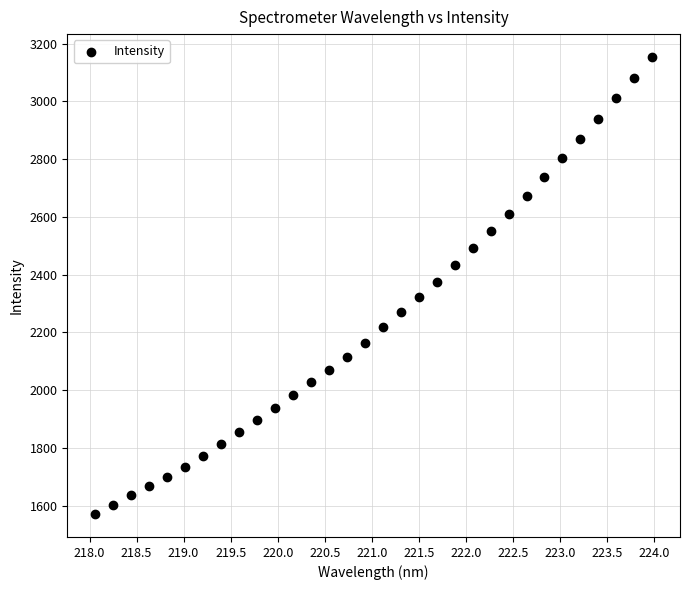

What is the range of X values (max minus min)?

5.9